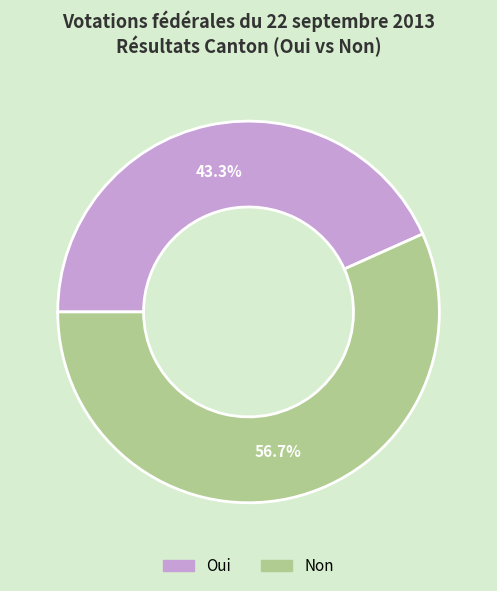

Do Non and Oui together represent more than half of the pie?

Yes